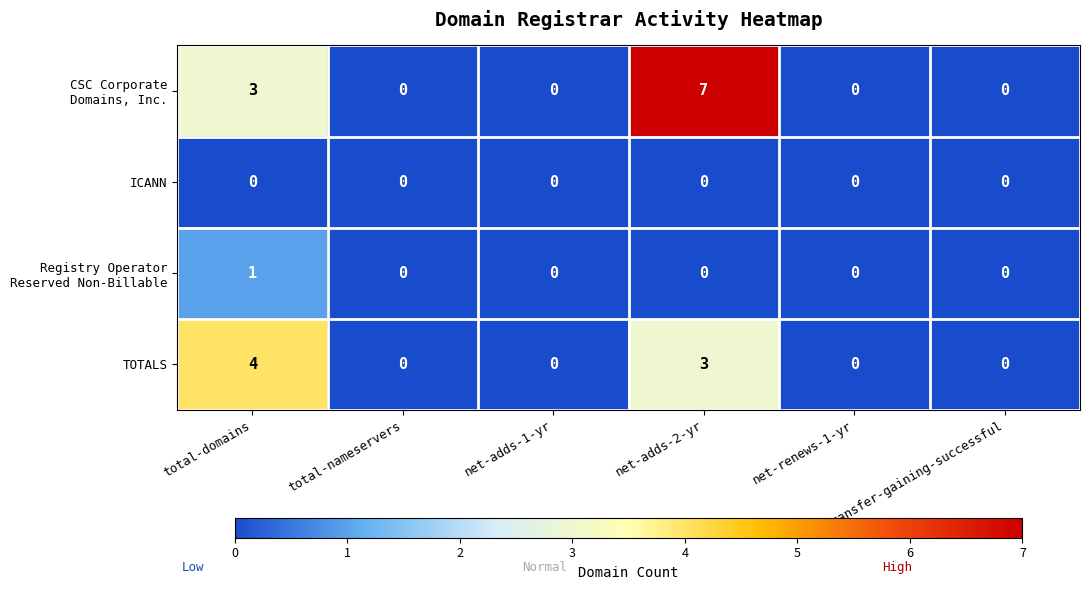

What is the sum of all TOTALS values?

7